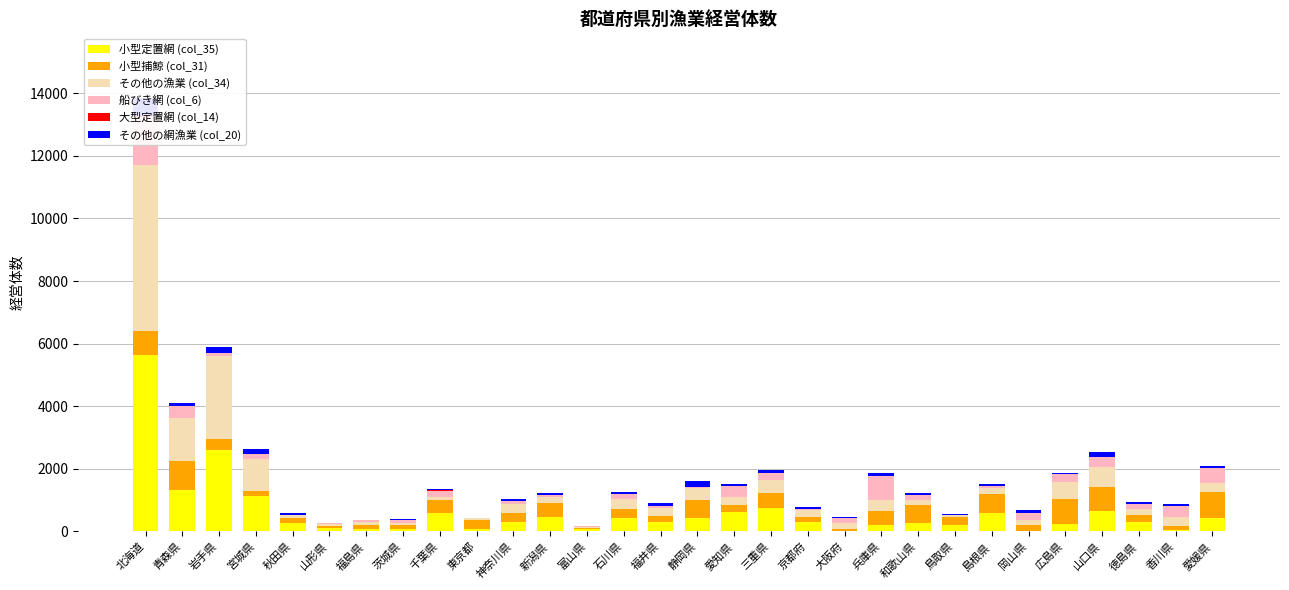

What are all the series names shown in the legend?

小型定置網 (col_35), 小型捕鯨 (col_31), その他の漁業 (col_34), 船びき網 (col_6), 大型定置網 (col_14), その他の網漁業 (col_20)